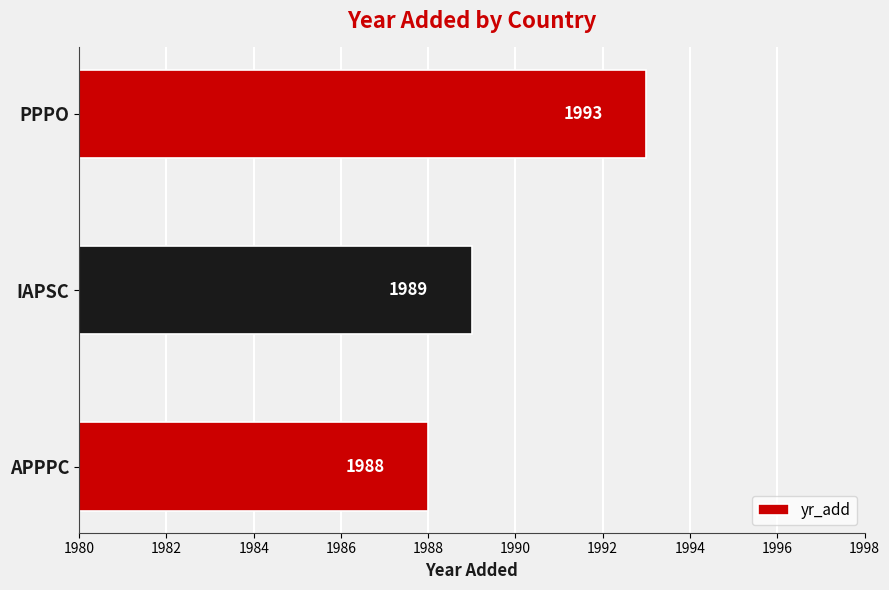

The chart shows a value of 1989 at IAPSC. True or false?

True